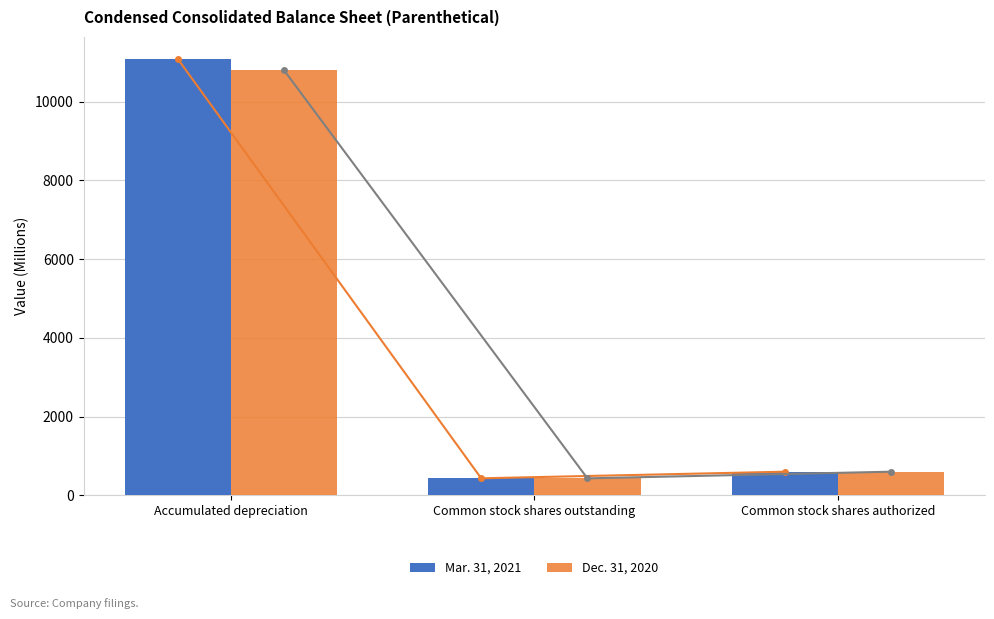

What is the difference between the maximum and second lowest values in the Dec. 31, 2020 series?

10203